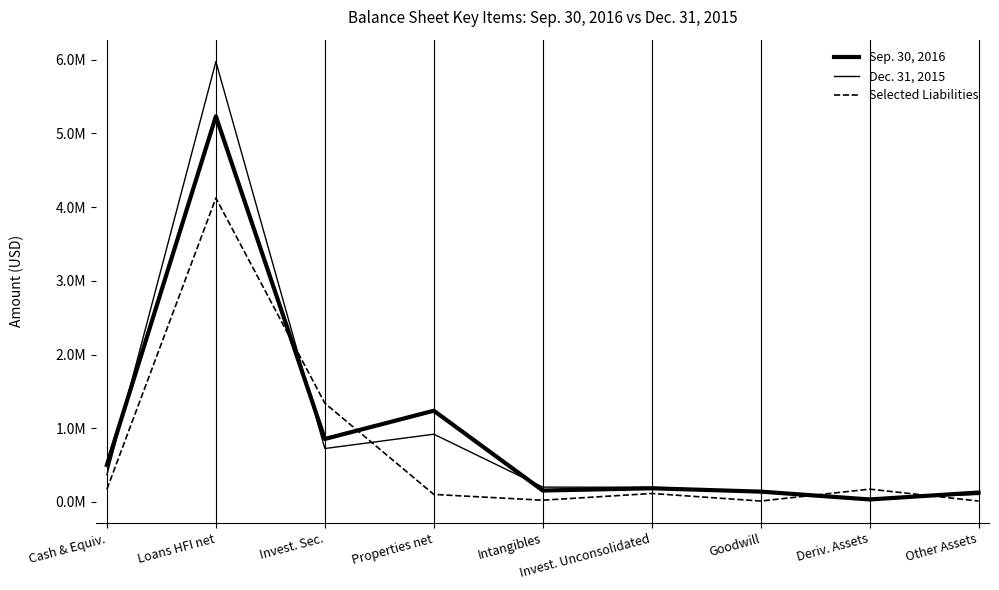

Is this an area chart (filled region under the line)?

No